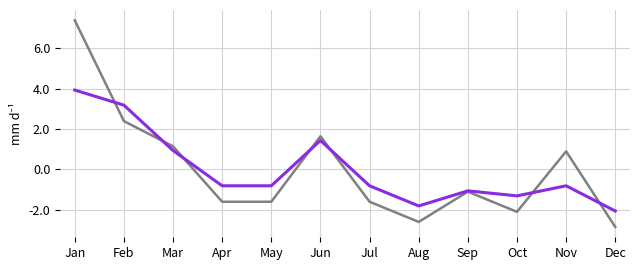

What is the spread (max minus min) of values at Jul?

0.8